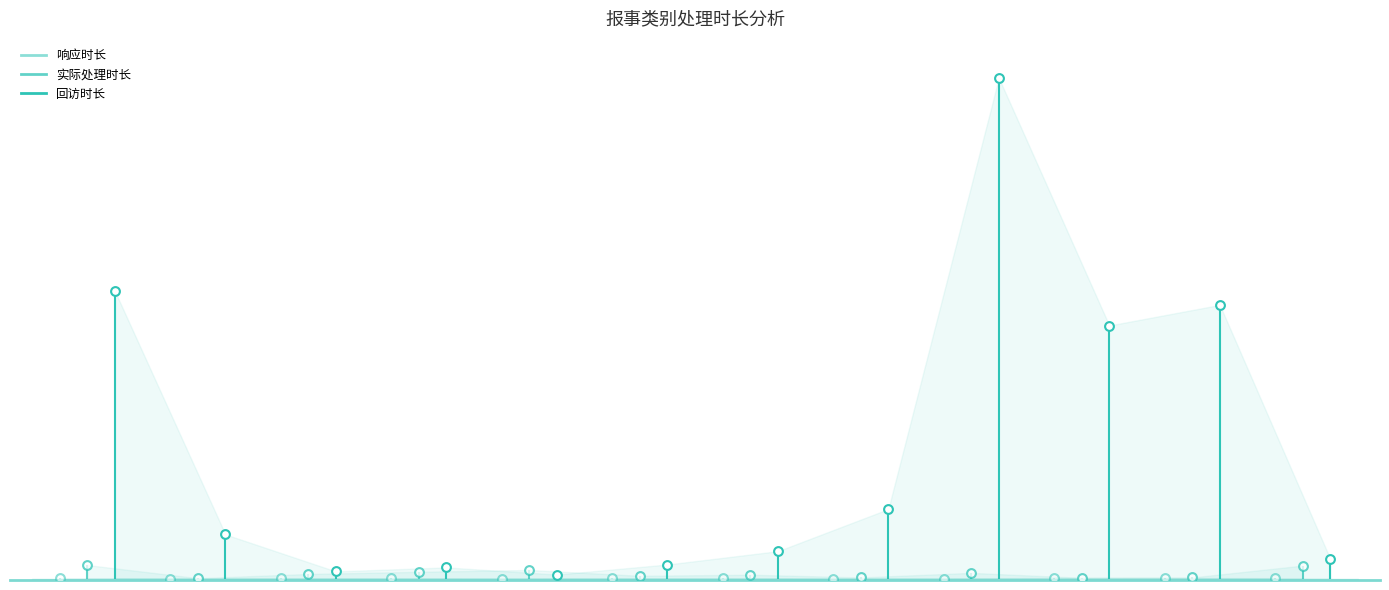

What is the total value across all series at 给排水类-雨污水管道疏通?

1511